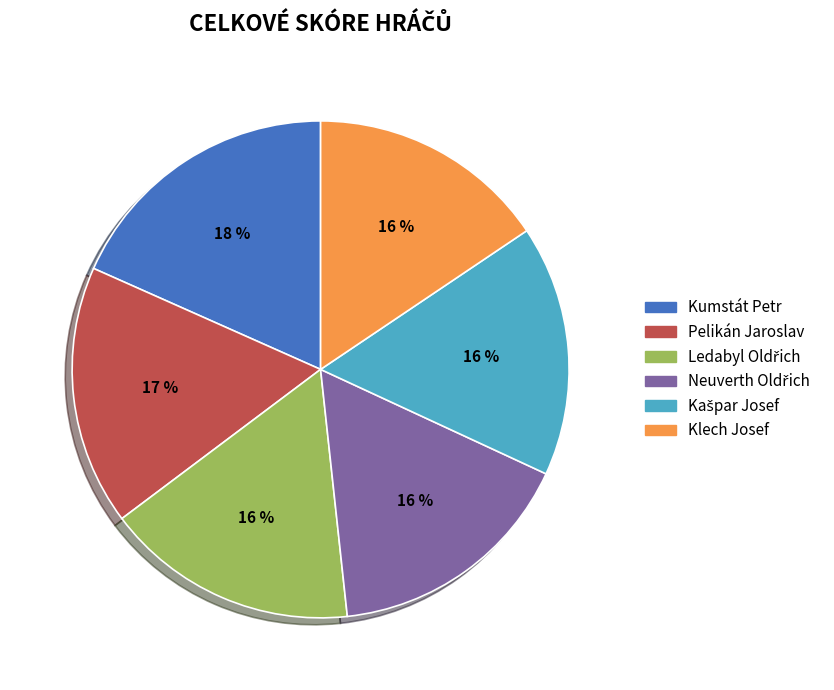

How many segments does this pie chart have?

6